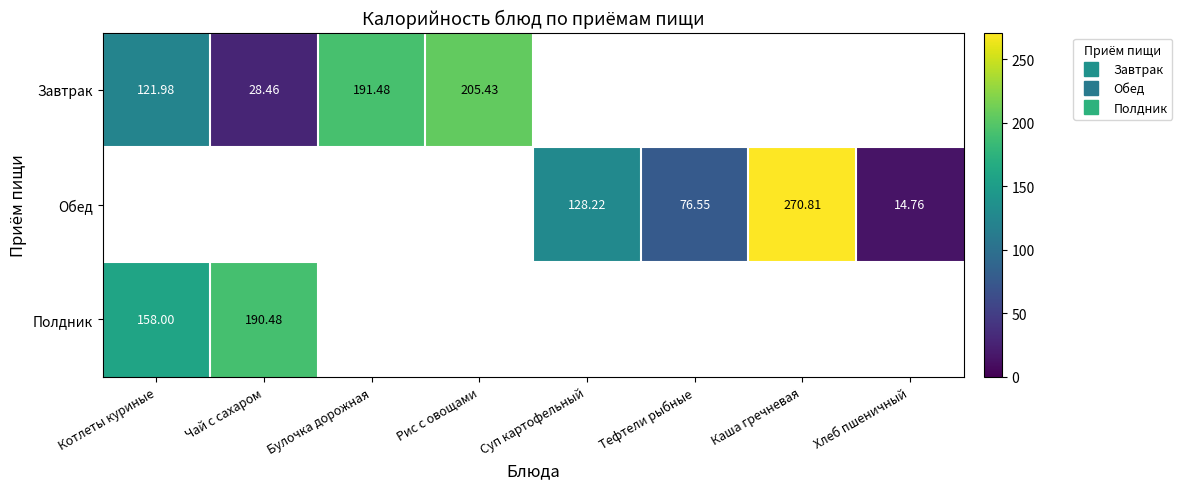

Is the value of Полдник at Хлеб пшеничный greater than the value of Обед at Котлеты куриные?

No